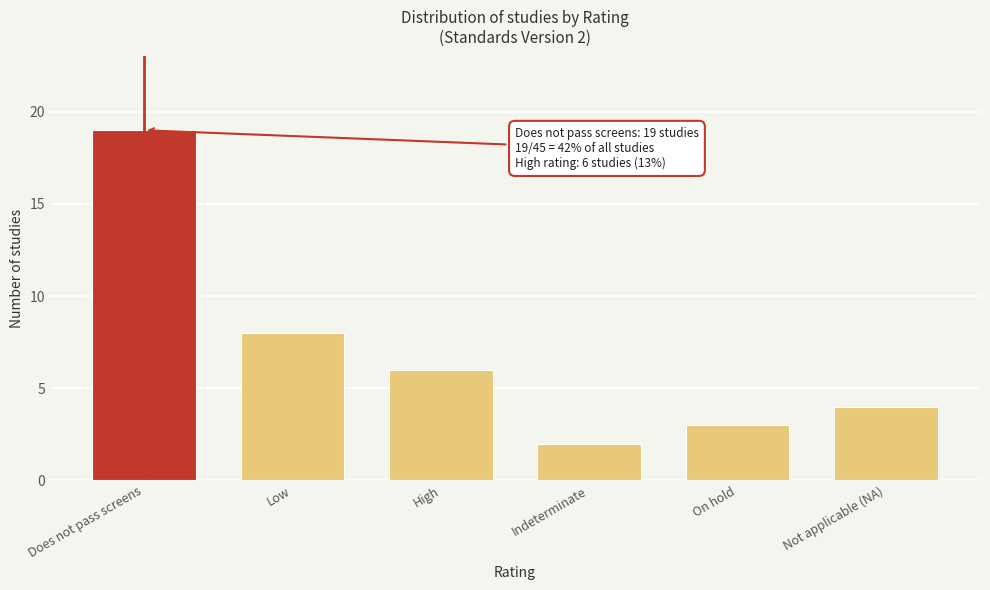

Reading left to right, extract all data points from this chart.

Does not pass screens=19	Low=8	High=6	Indeterminate=2	On hold=3	Not applicable (NA)=4